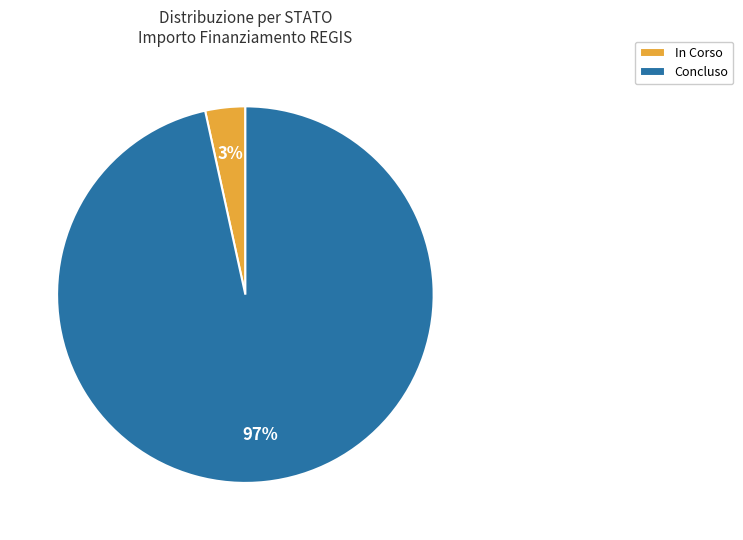

True or false: Concluso accounts for 97% of the total.

True